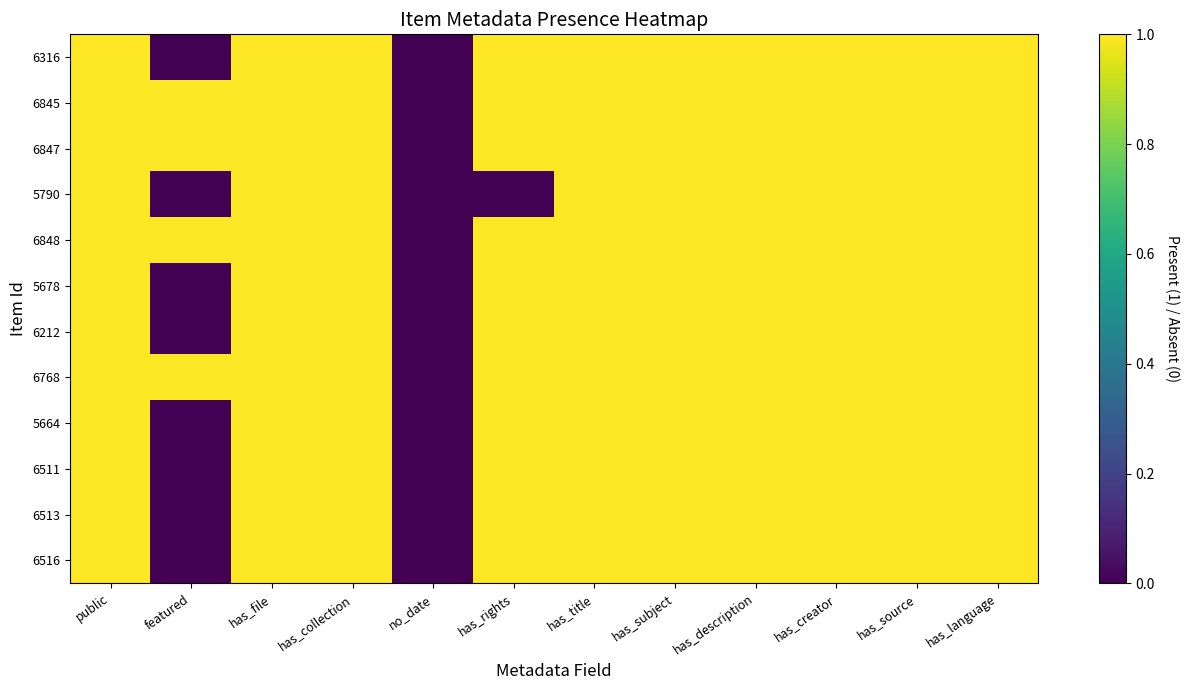

What is the greatest value displayed?

1